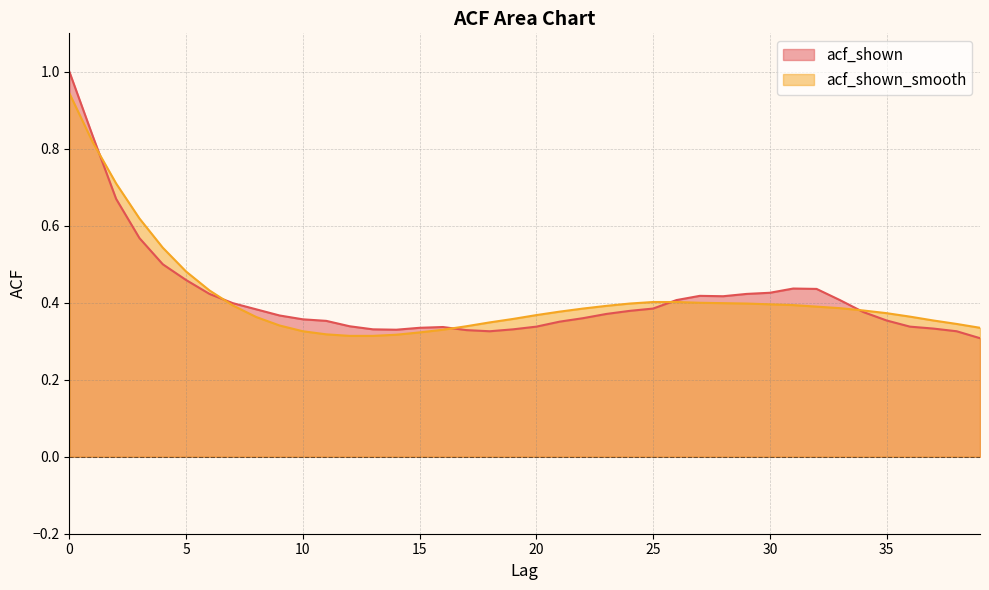

True or false: acf_shown_smooth has more than 1 interior local peaks.

False